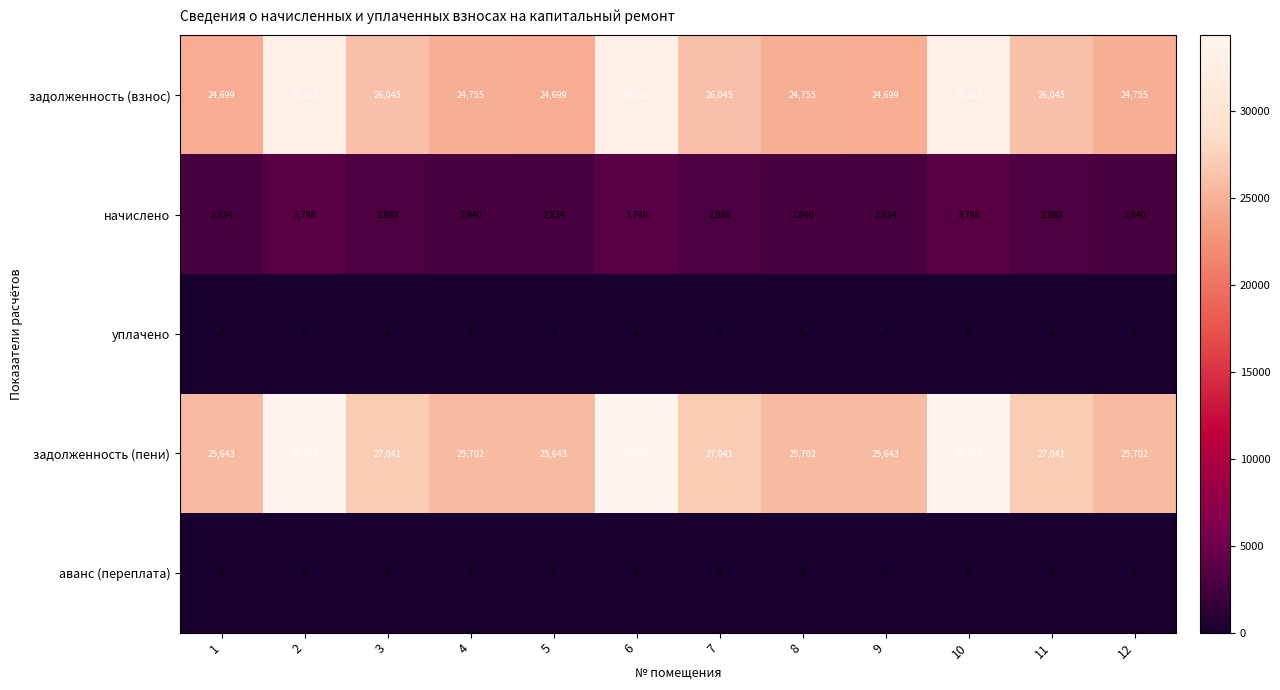

At how many categories does at least one series exceed 30527?

3